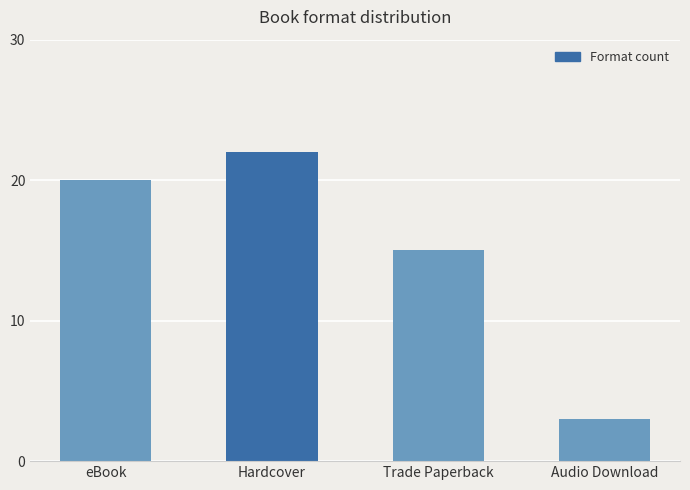

How many bars are there in total?

4